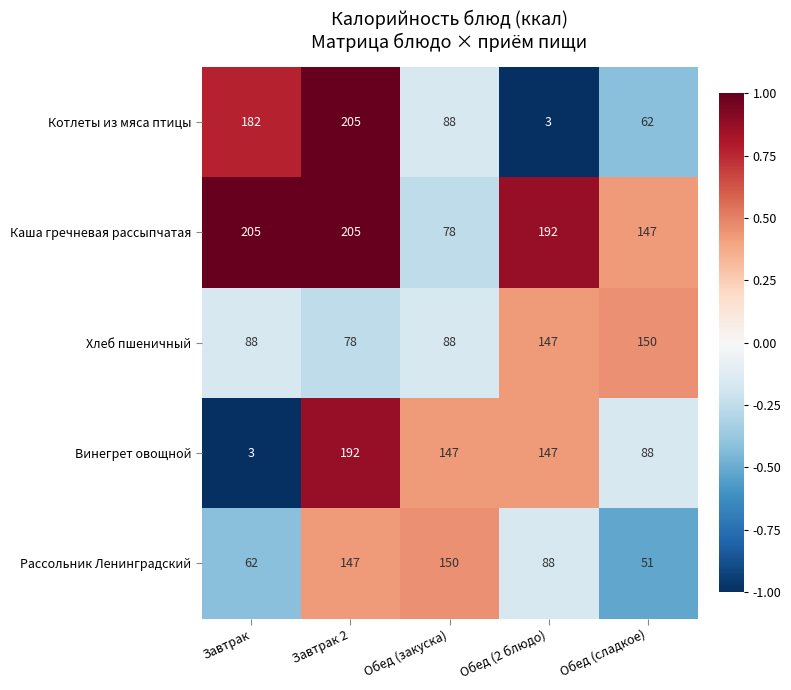

Count the number of data series in this chart.

5